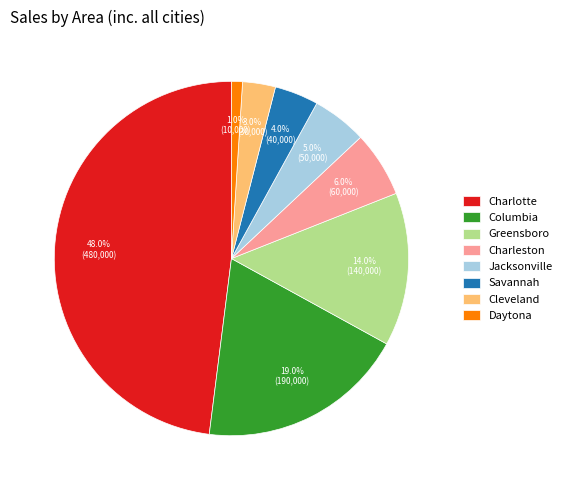

Is it true that Daytona is 1% of the pie?

True